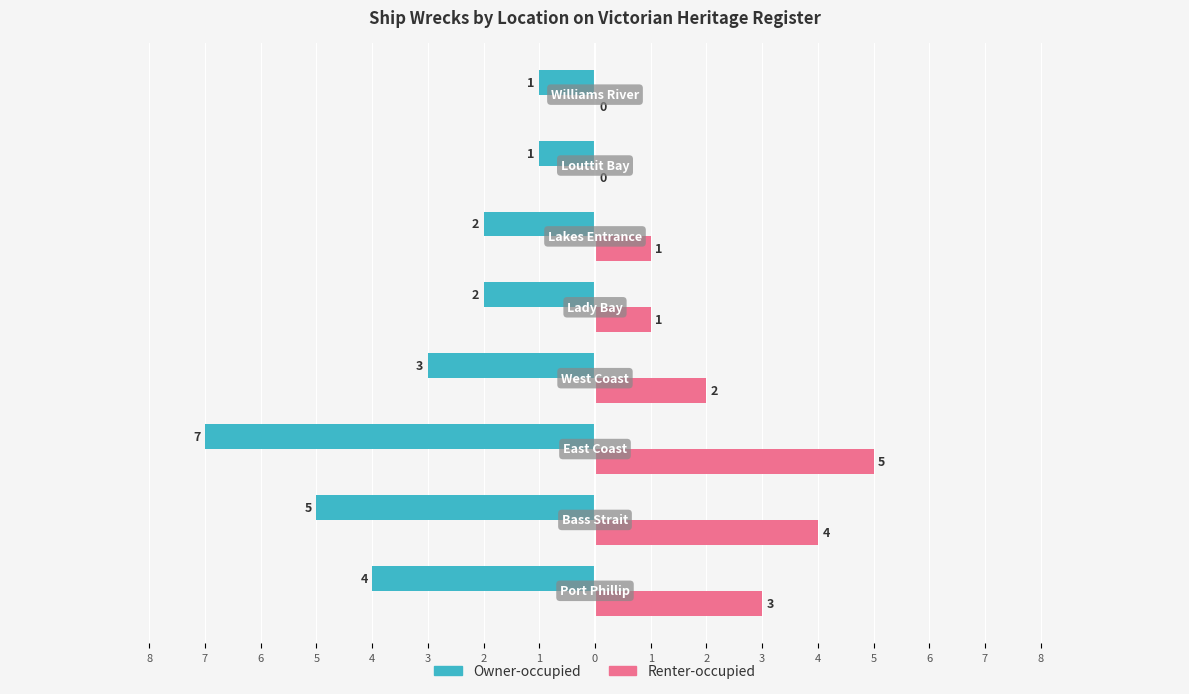

What is the minimum value shown in the chart?

-7